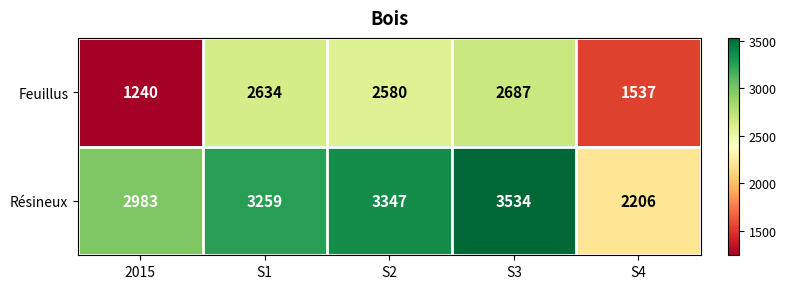

At which label does Résineux reach its peak?

S3